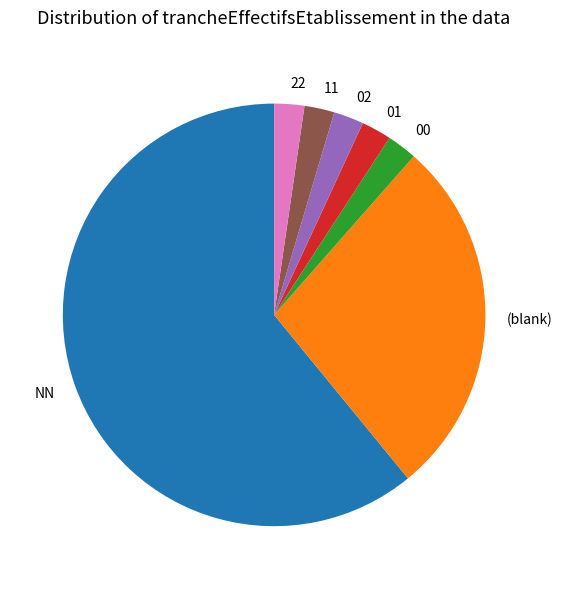

Approximately how many times larger is the value at 00 compared to 01?

1.0